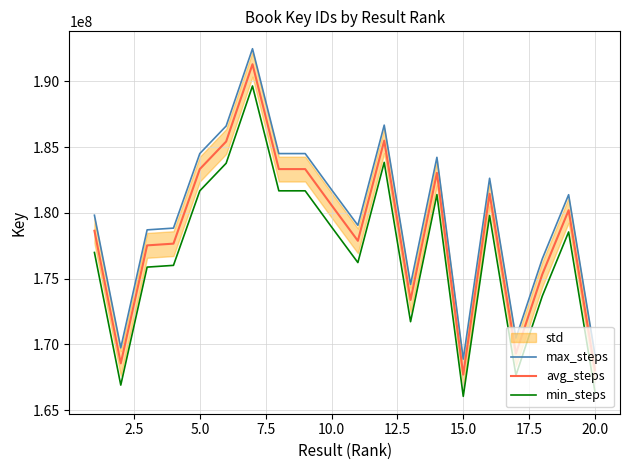

Rank the series by their average value, from lowest to highest.

min_steps, avg_steps, max_steps